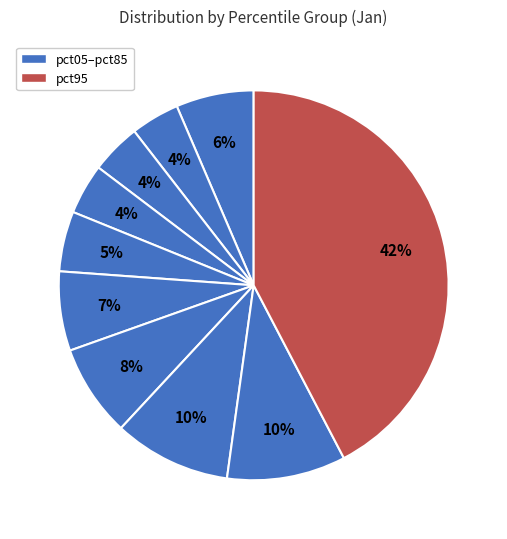

How many slices are in this pie chart?

10